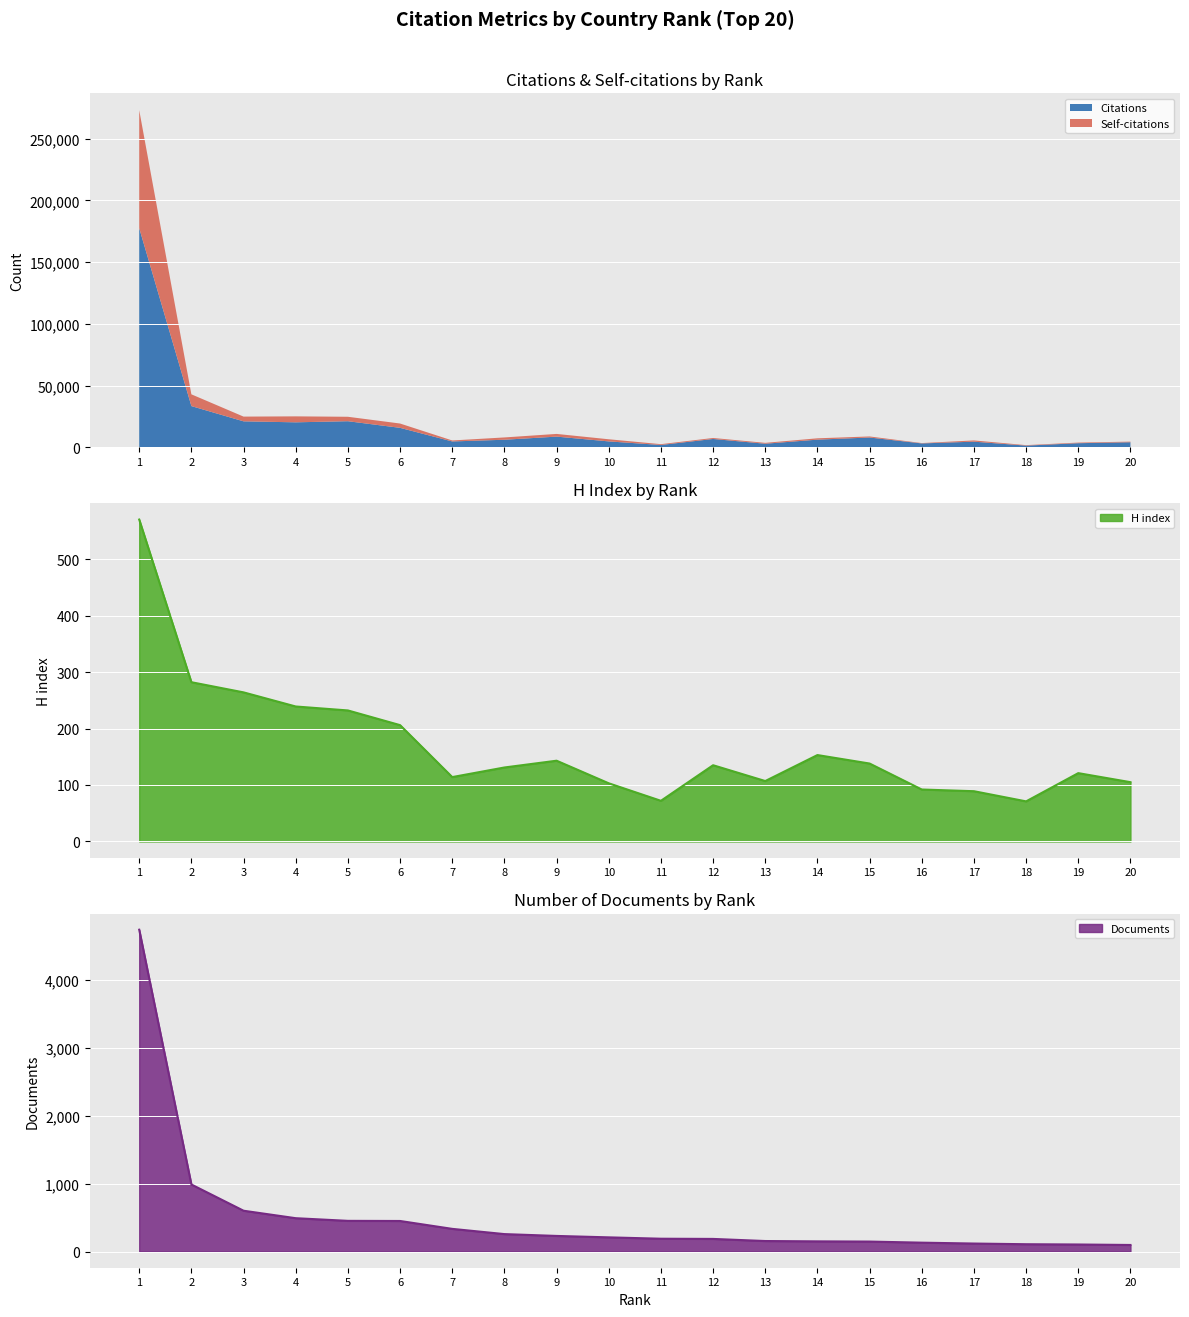

How many times do Citations and H index cross each other?

3